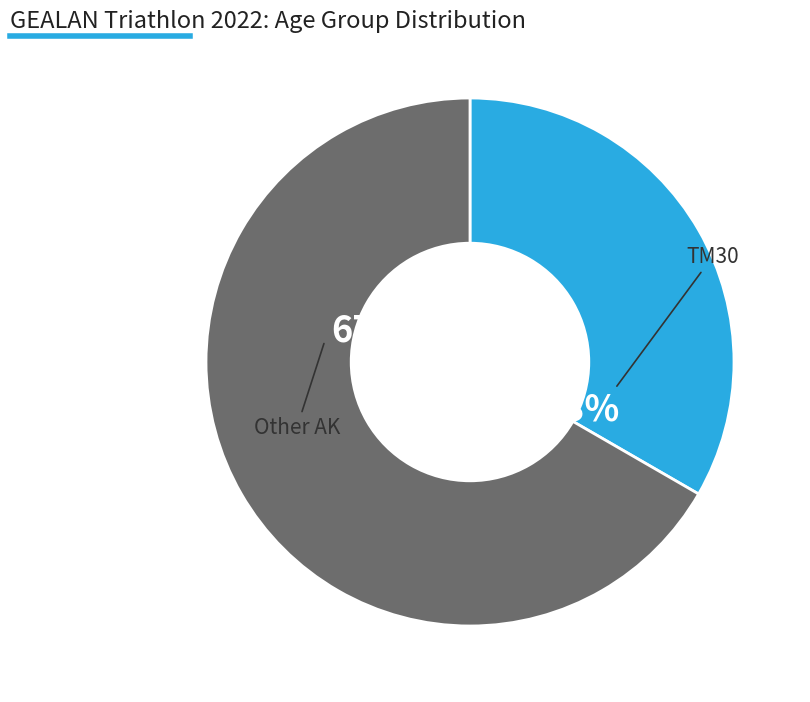

Does any single category account for the majority?

Yes